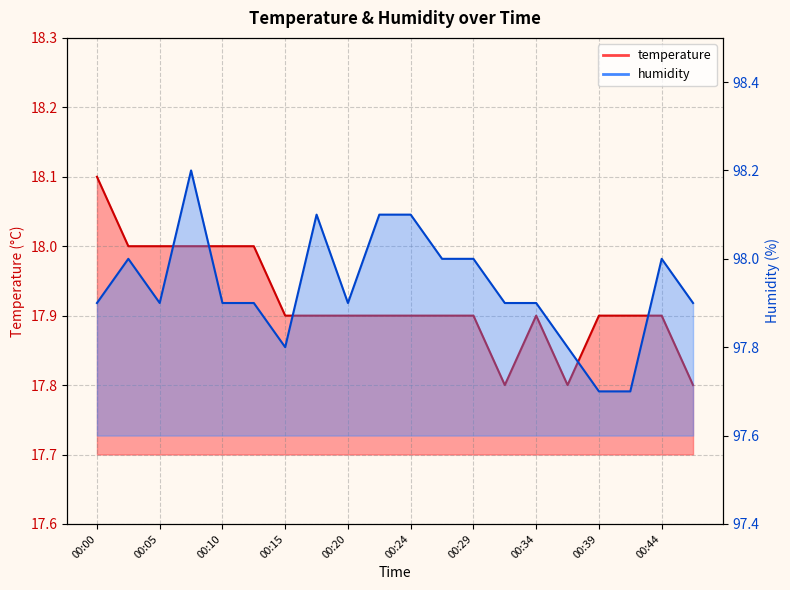

Which series has the largest total across all categories?

humidity